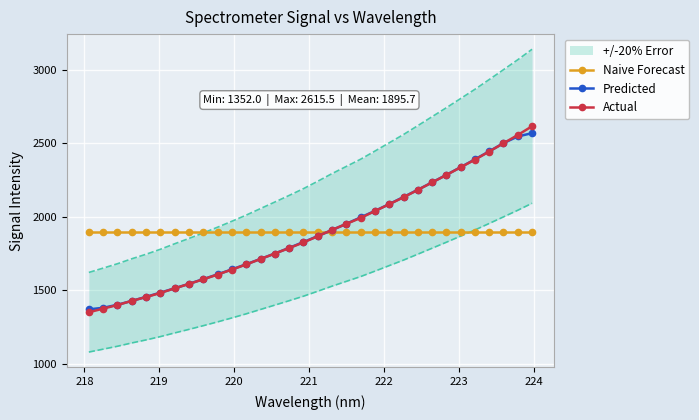

True or false: Actual has more than 2 interior local peaks.

False